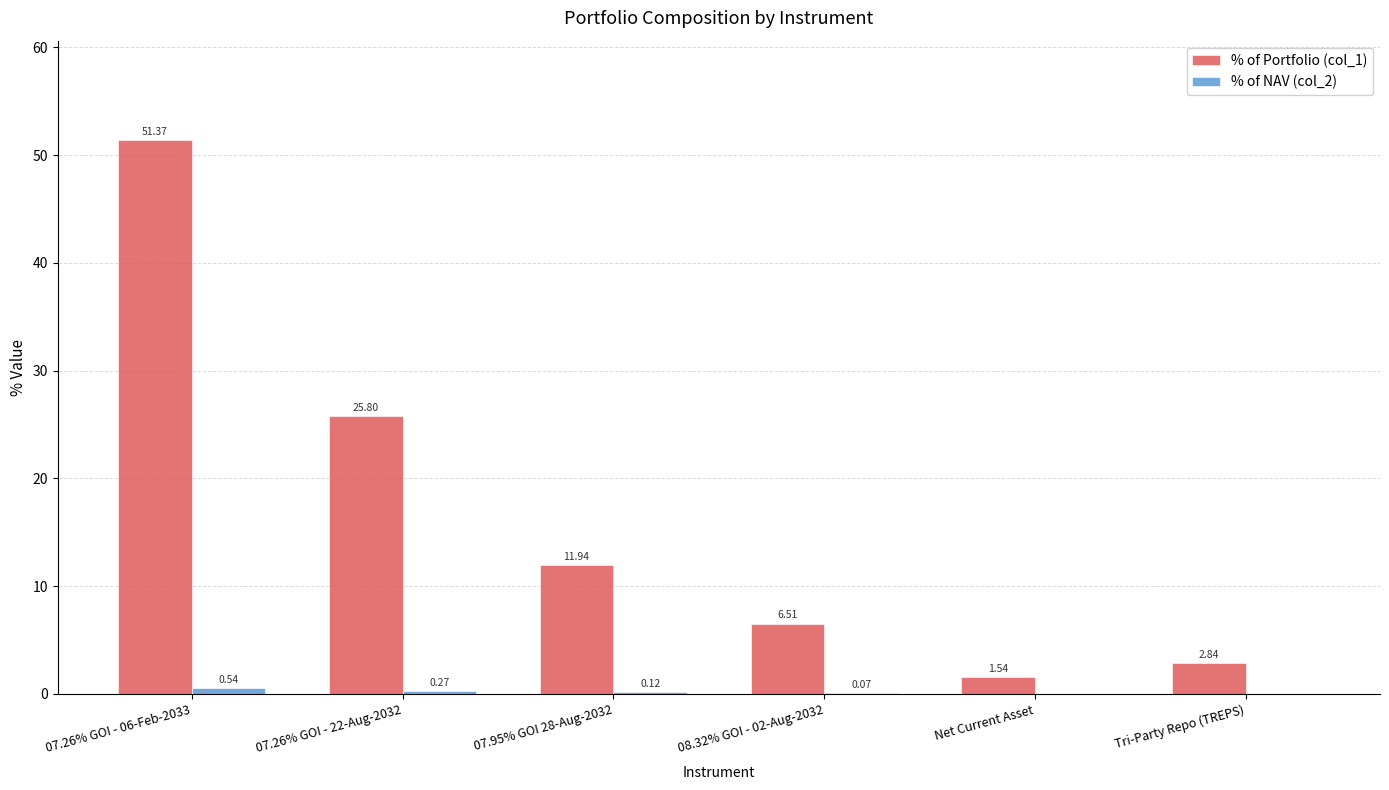

At which label does % of Portfolio (col_1) reach its peak?

07.26% GOI - 06-Feb-2033